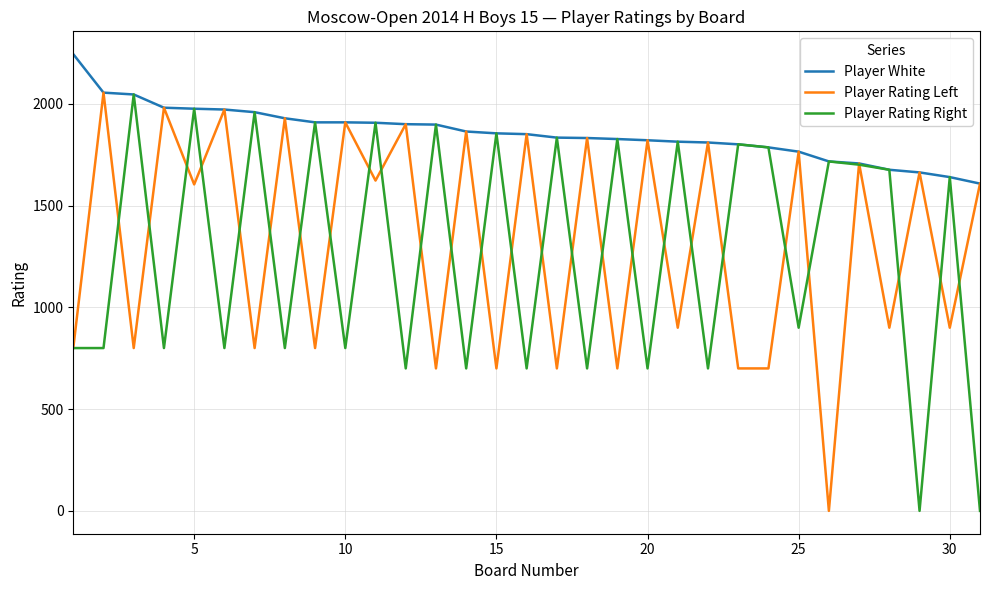

Which series has the largest total across all categories?

Player White